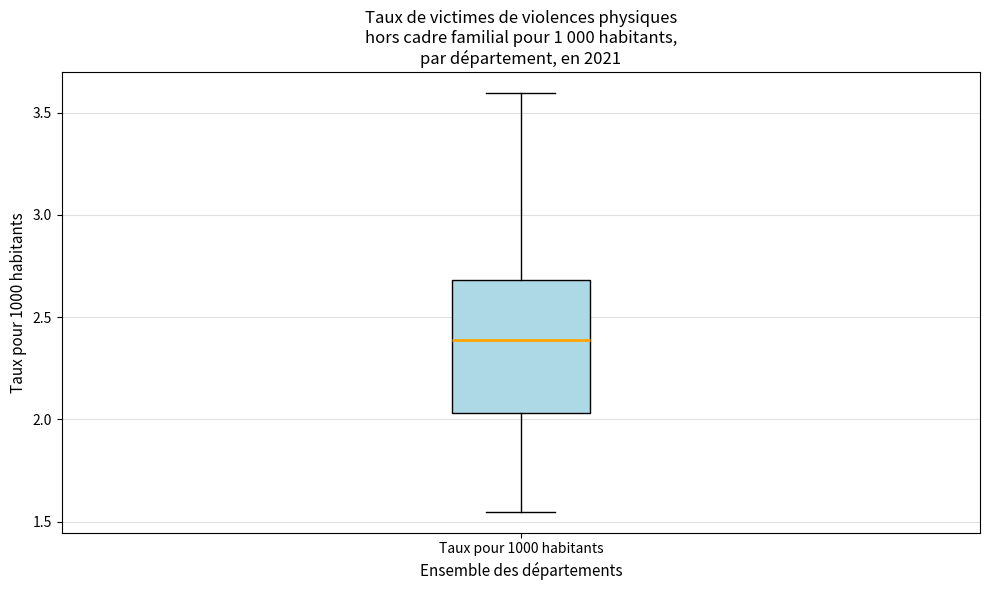

Read this box plot against the y-axis: the position of the median line, the range covered by the box, and the ends of both whiskers. The values are not printed on the chart, so give them approximately, as read against the axis.

median 2.40, box 2.05 to 2.70, whiskers 1.55 to 3.60